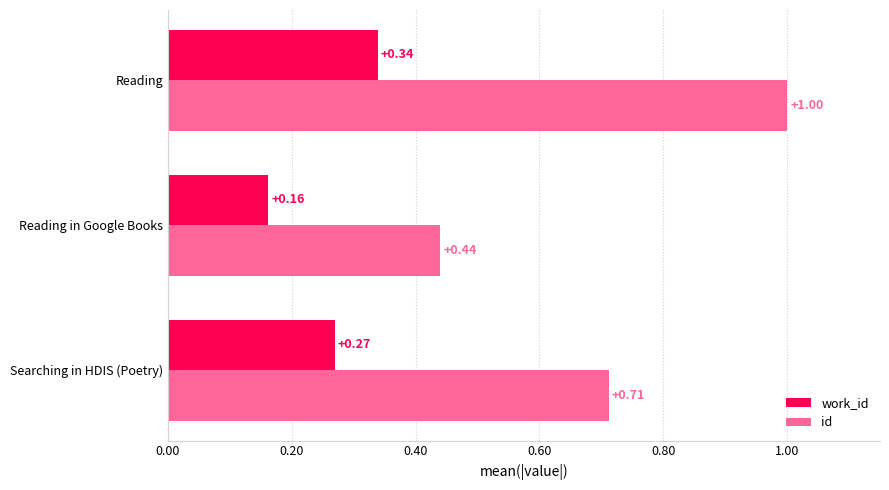

What is the sum of all work_id values?

0.8